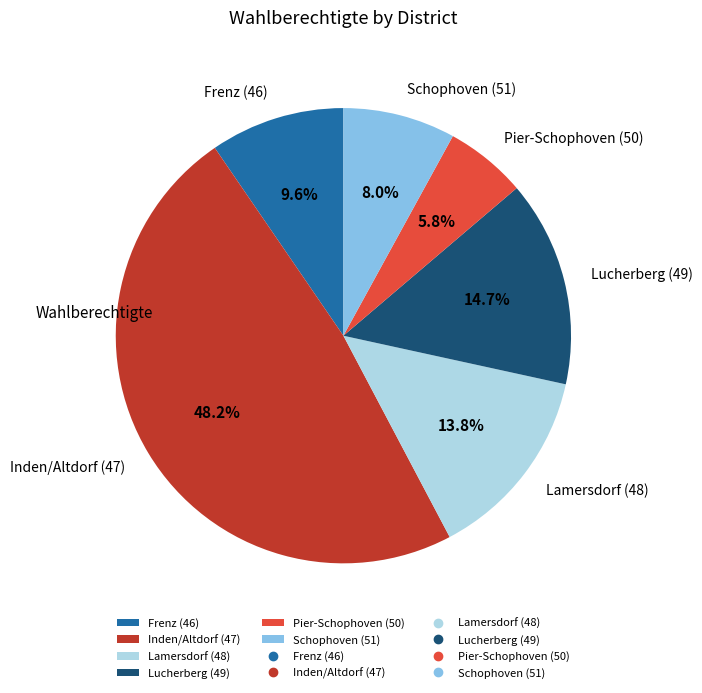

Which slice is the smallest?

Pier-Schophoven (50)